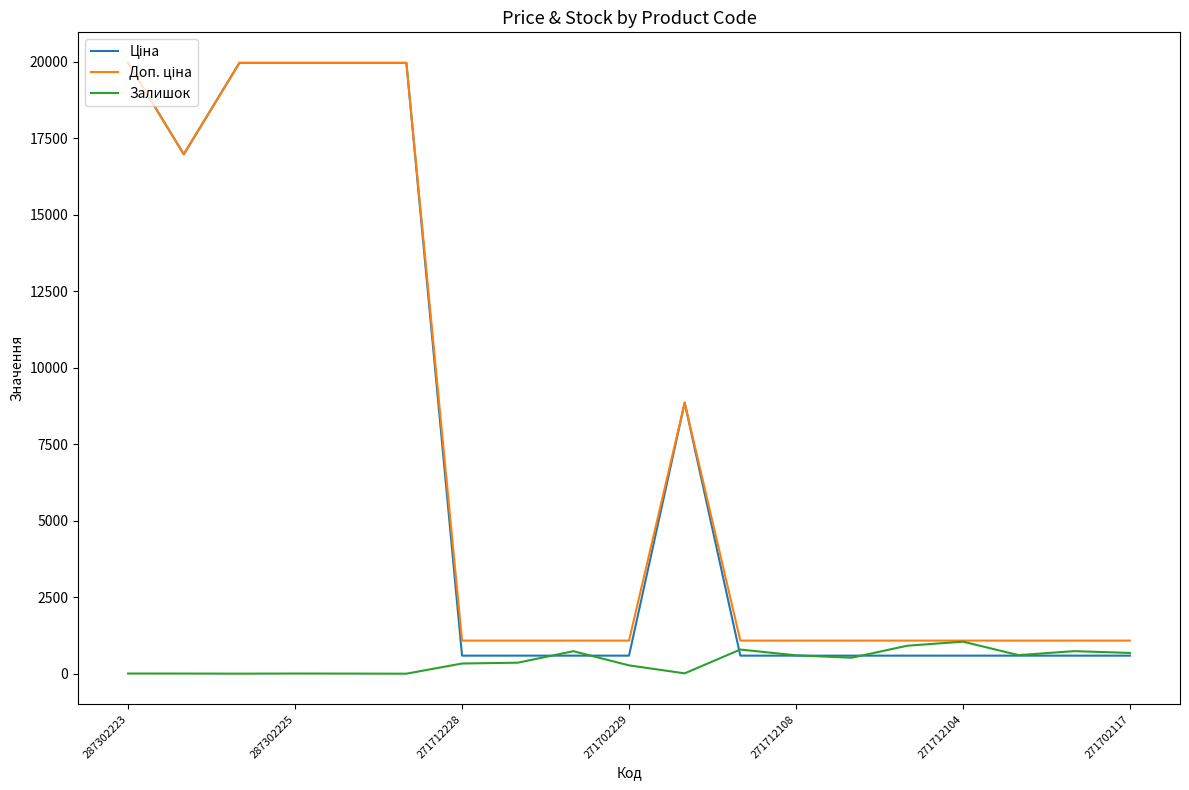

What is the maximum value shown in the chart?

19964.2